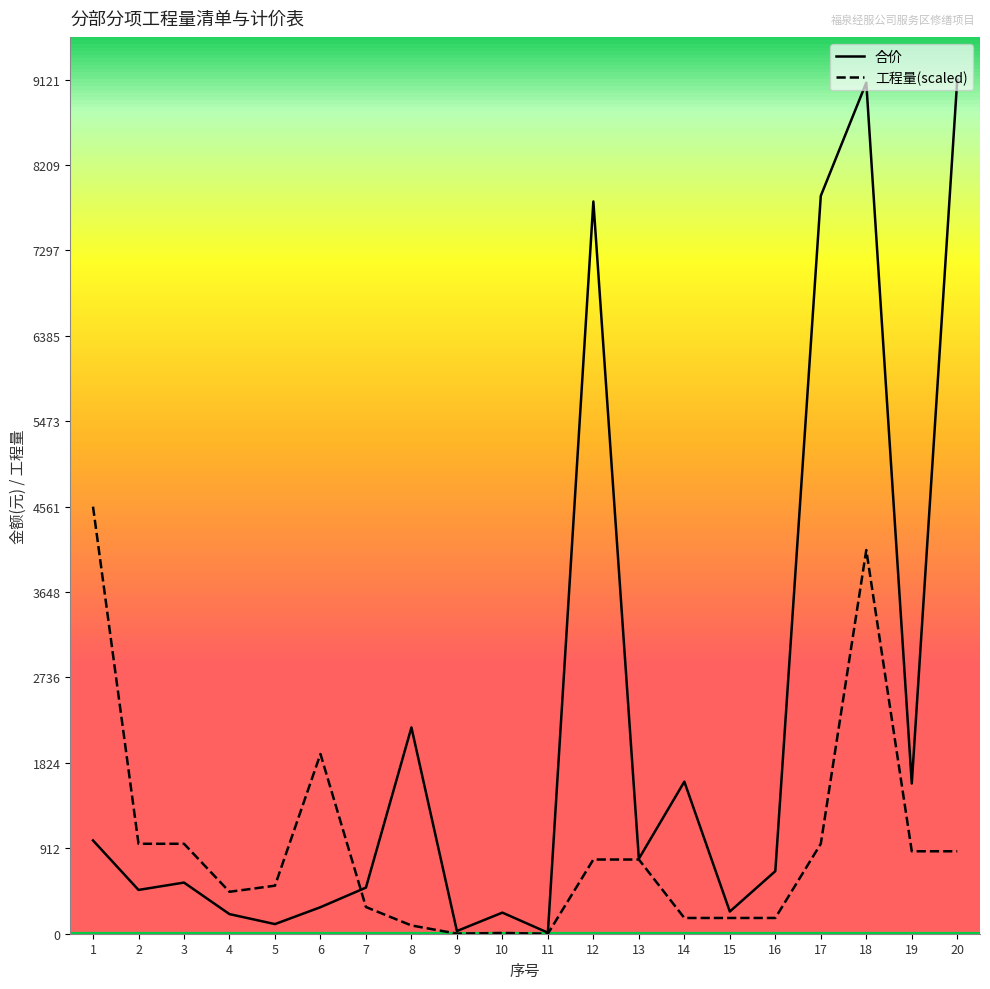

What is the spread (max minus min) of values at 7?

207.7